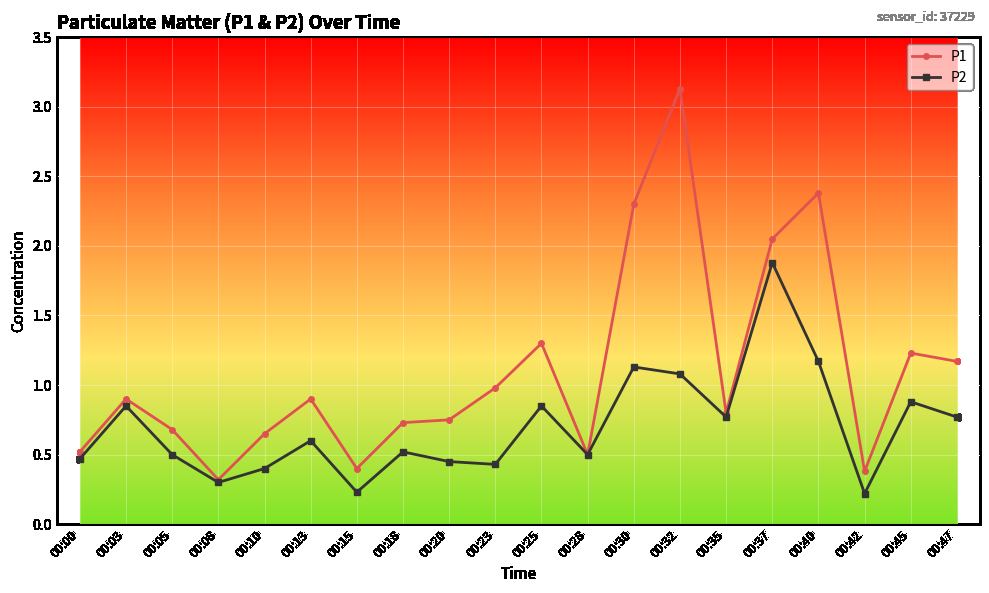

Which series has the largest range (max minus min)?

P1